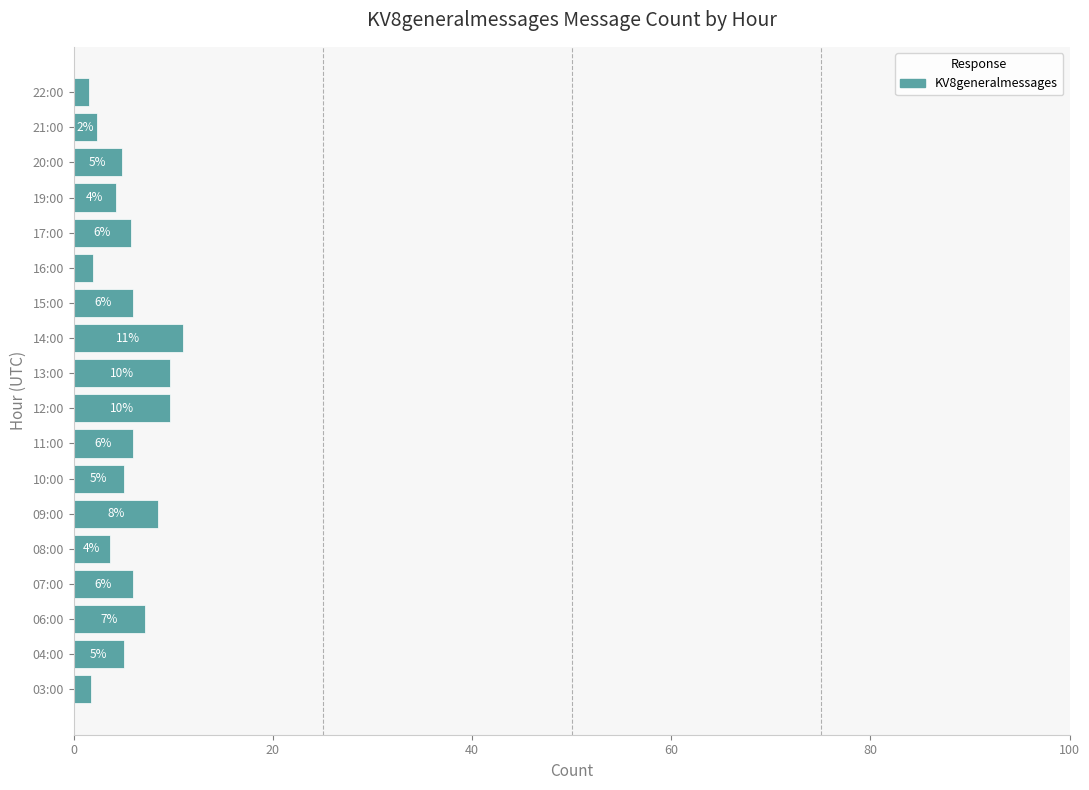

The value at 11:00 is 6.0. True or false?

True